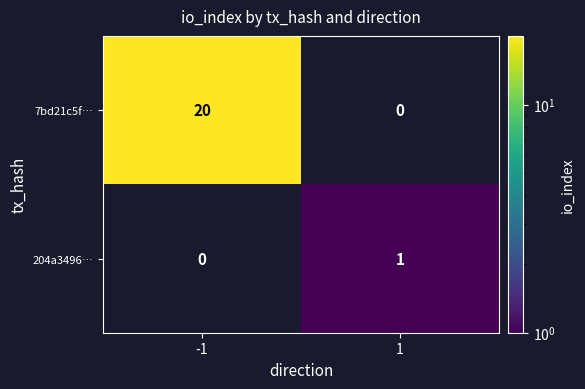

What is the approximate value of 7bd21c5f… at -1, to the nearest 5?

20